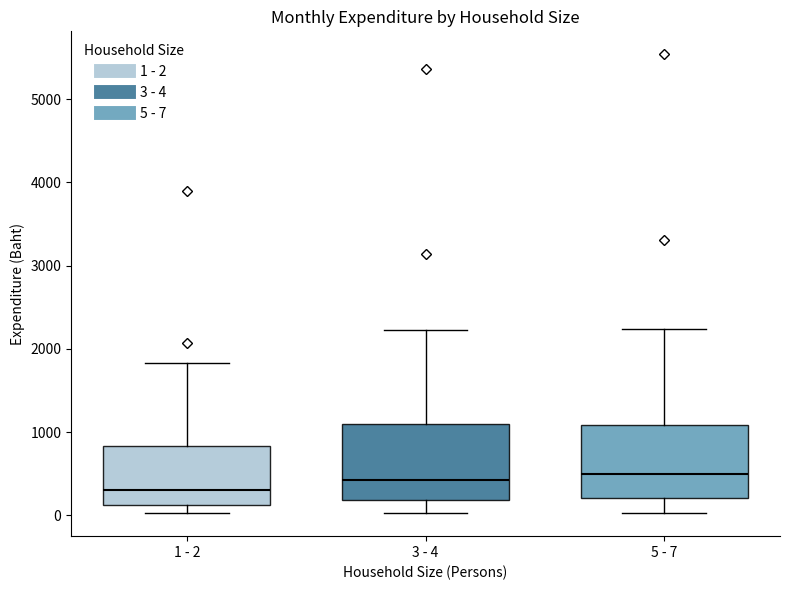

Reading left to right, read every box against the y-axis: the position of its median line, the range the box covers, and the ends of its whiskers. The values are not printed on the chart, so give them approximately, as read against the axis.

1 - 2: median 300, box 100 to 800, whiskers 0 to 1800
3 - 4: median 400, box 200 to 1100, whiskers 0 to 2200
5 - 7: median 500, box 200 to 1100, whiskers 0 to 2200